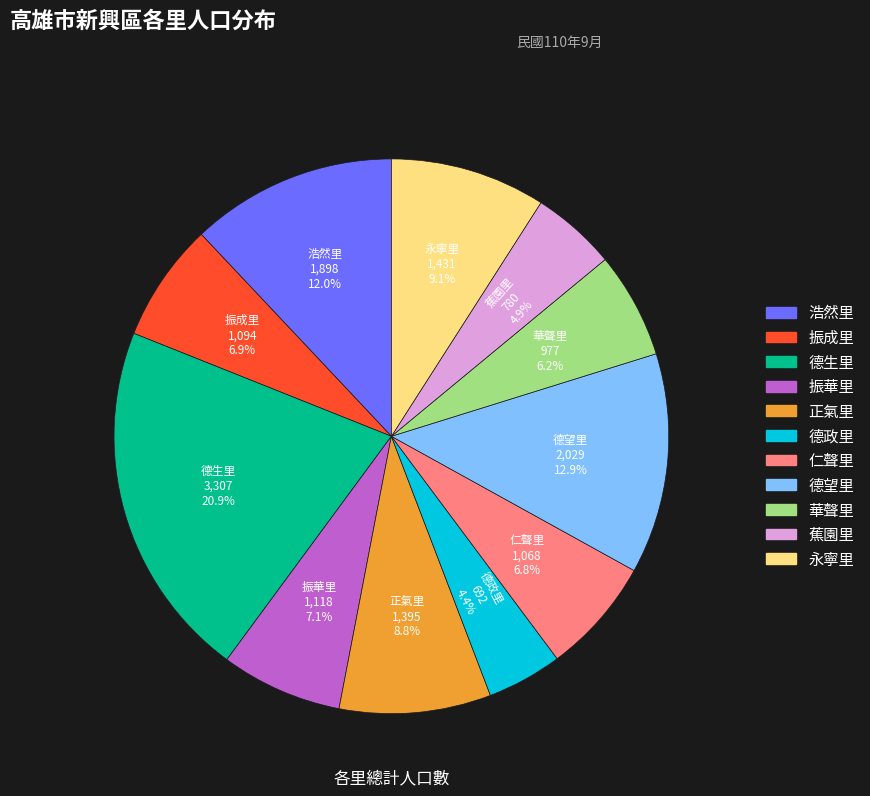

To the nearest percent, what portion does 正氣里 represent?

9%